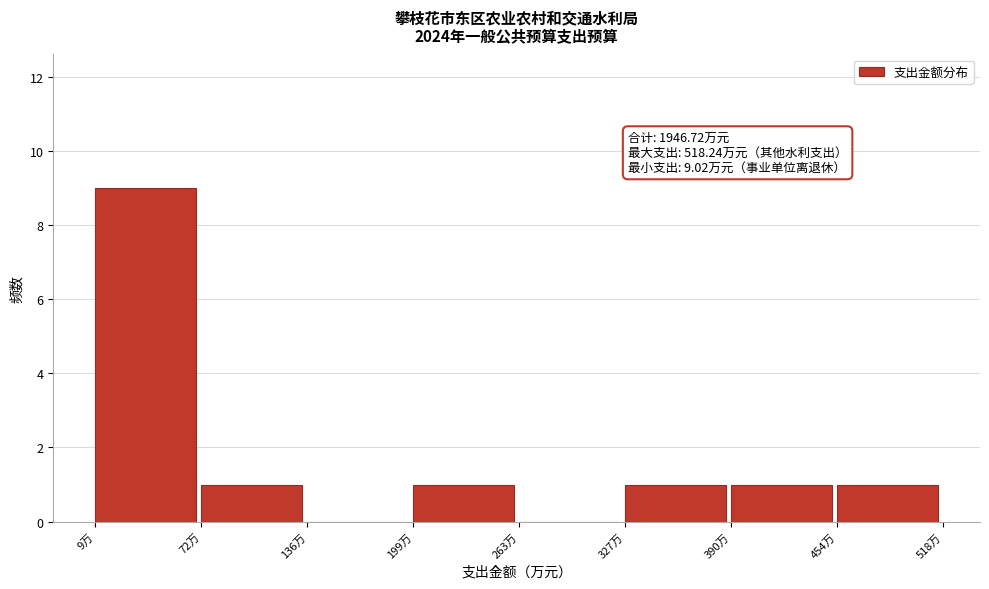

Over which range of the x-axis is the bar tallest?

10 to 70